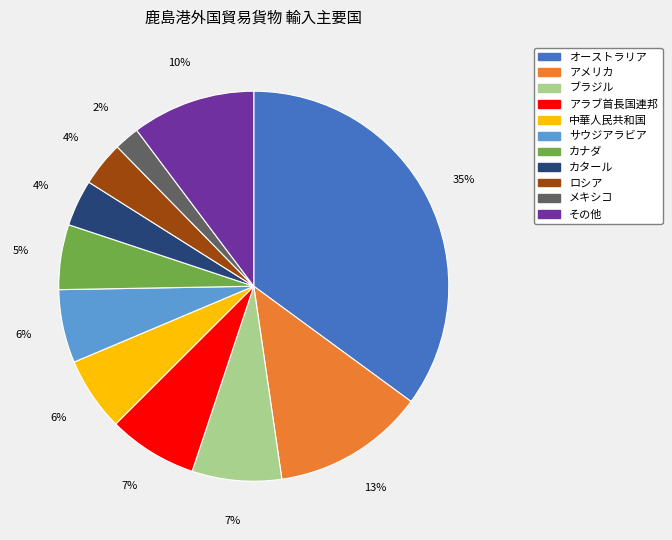

The 中華人民共和国 slice represents 18% of the pie. True or false?

False